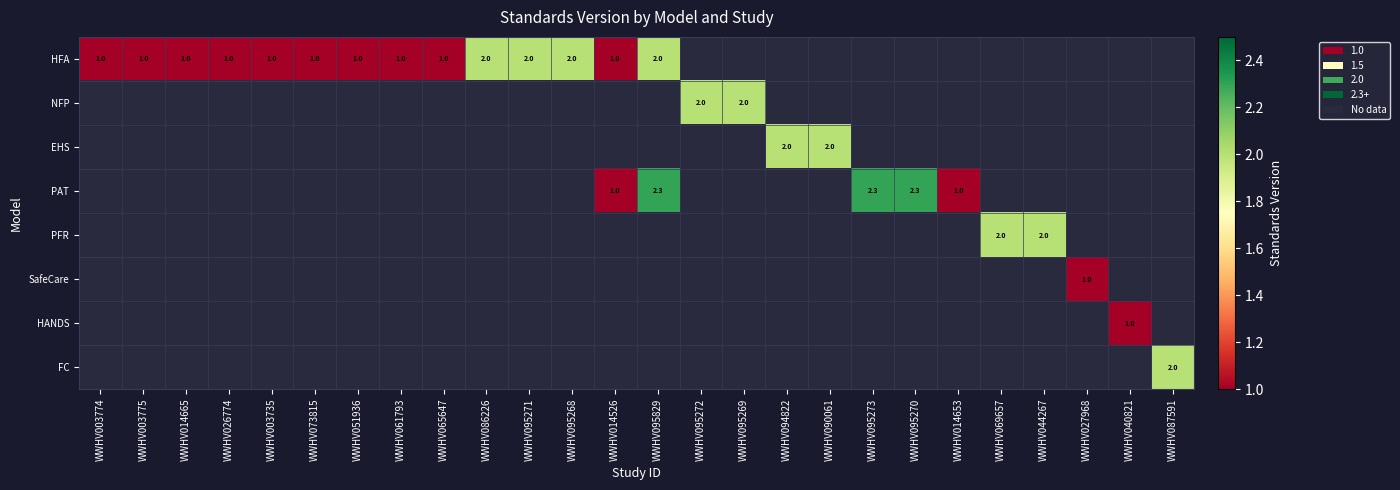

How many data points does each series have?

26